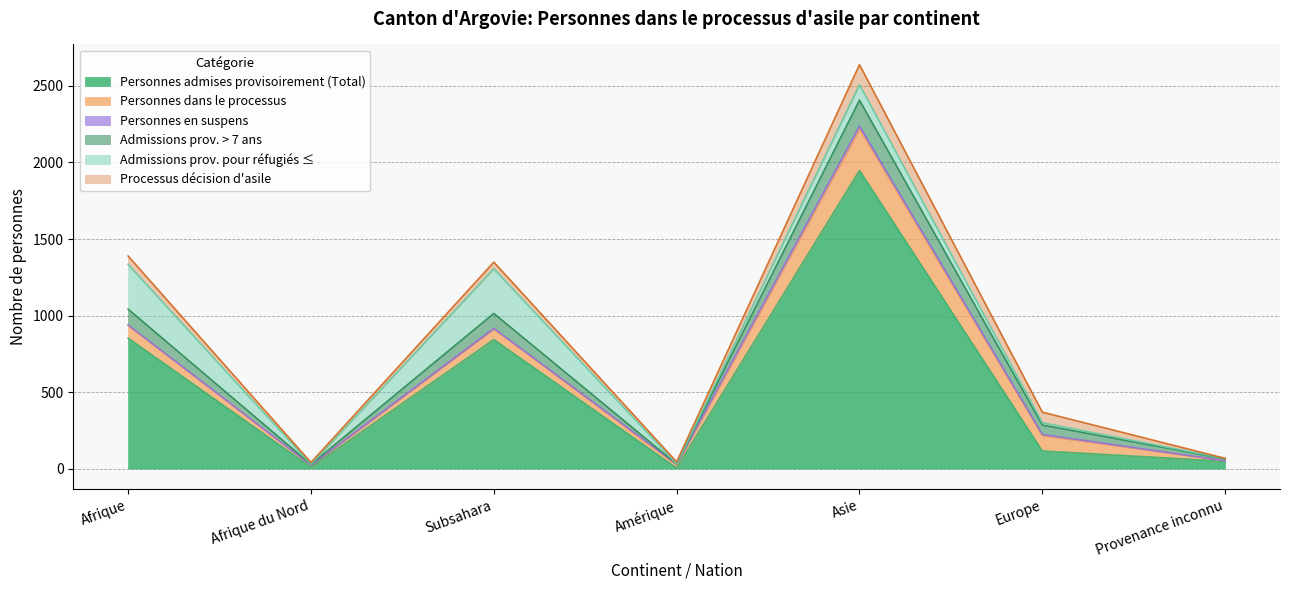

The Processus décision d'asile series shows 131 at Asie. True or false?

True